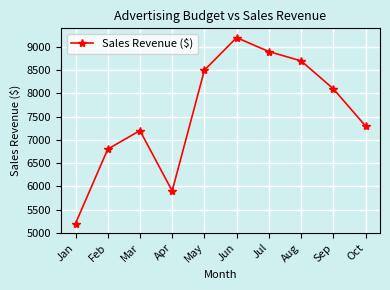

Is this an area chart (filled region under the line)?

No